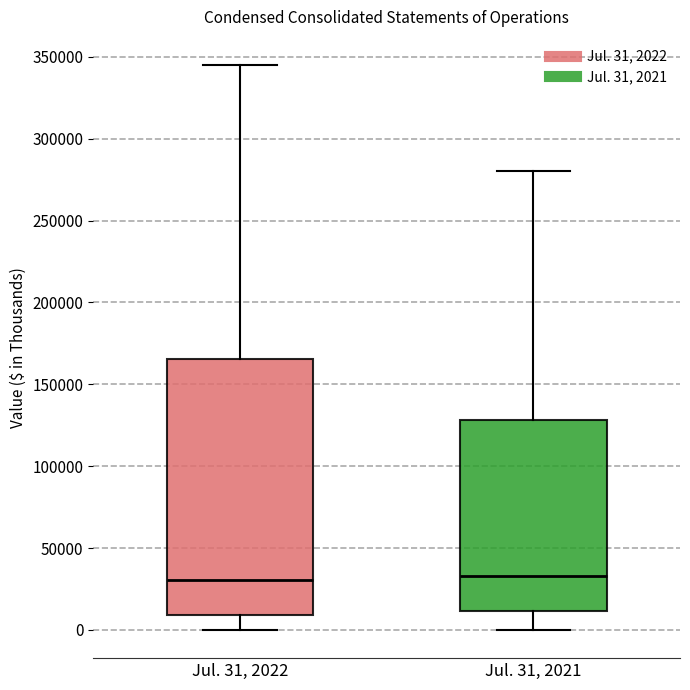

Where does the median line of the box for Jul. 31, 2021 sit on the y-axis? The values are not printed on the chart, so give them approximately, as read against the axis.

35000